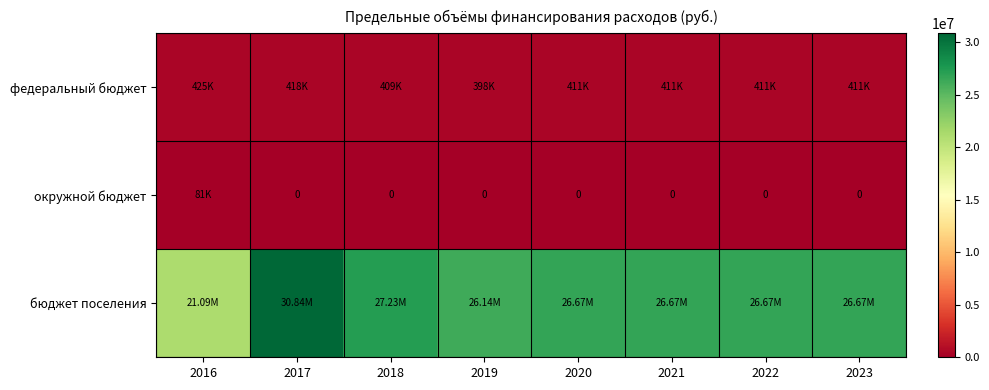

At which label is окружной бюджет closest to 40680?

2016